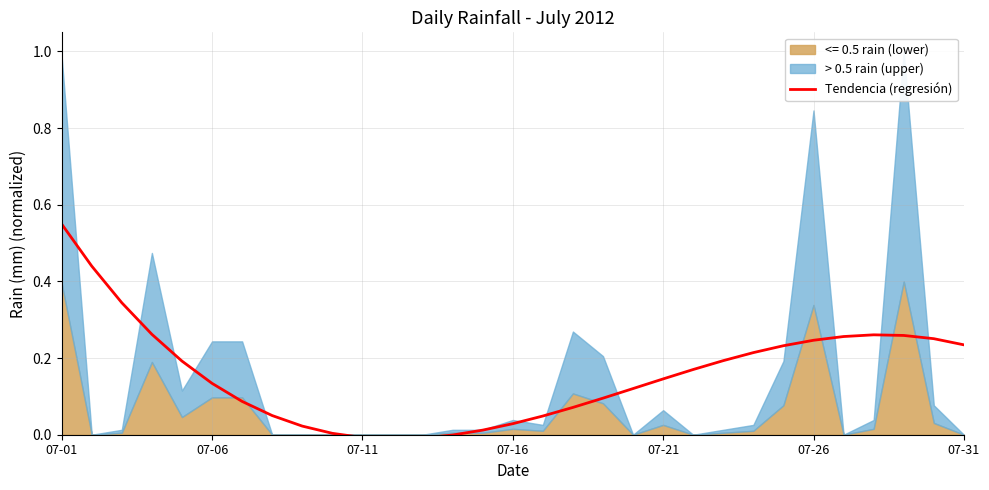

How many data points does each series have?

31